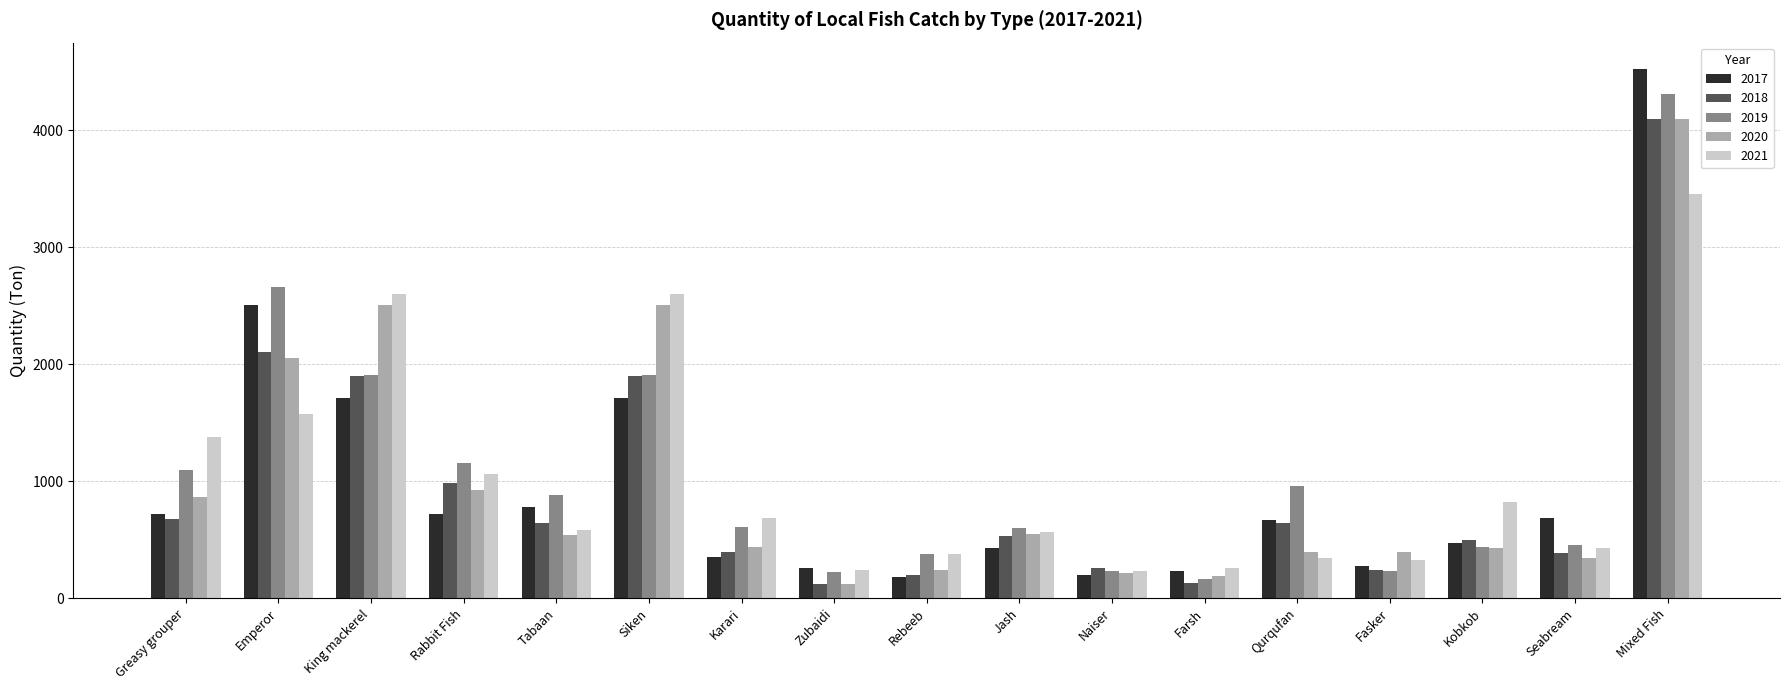

What is the highest value of the 2018 series?

4099.9